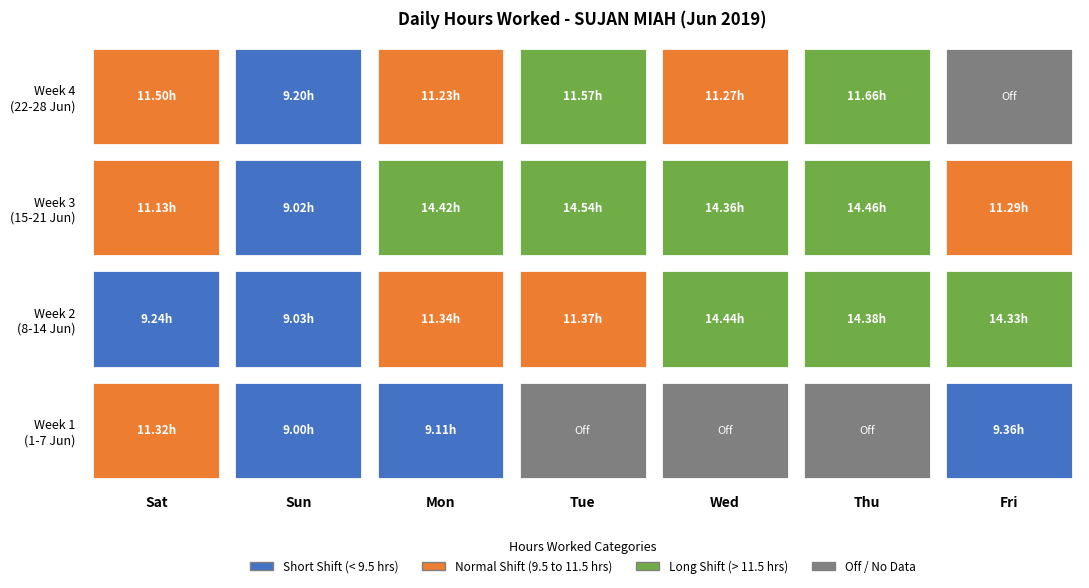

True or false: the data shows 11.3 at 10.

True